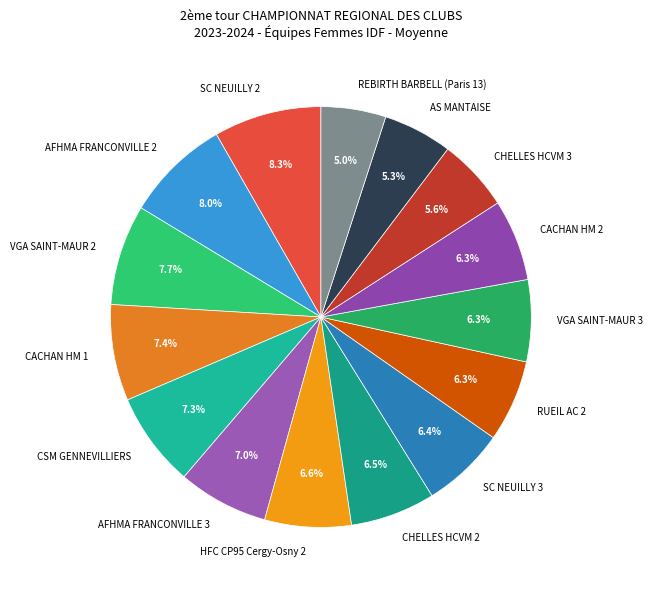

Is it true that CHELLES HCVM 3 is 6% of the pie?

True